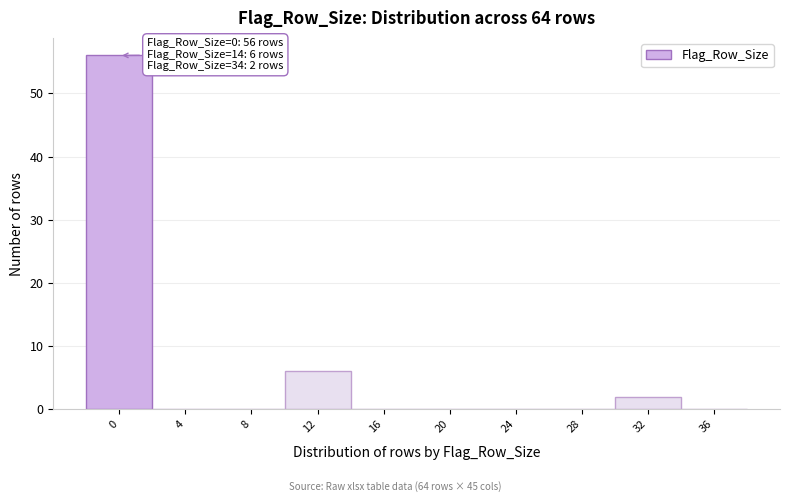

Reading right to left, transcribe all the data shown in this chart.

36=0	32=2	28=0	24=0	20=0	16=0	12=6	8=0	4=0	0=56